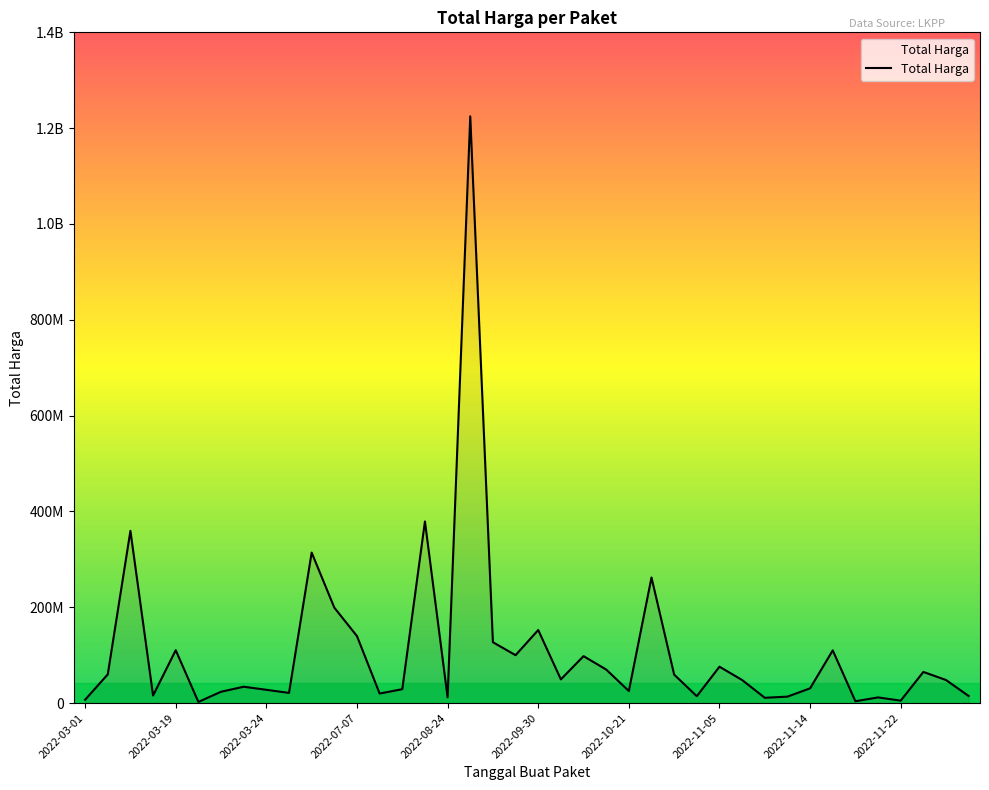

What is the difference between the maximum and minimum values?

1222286250